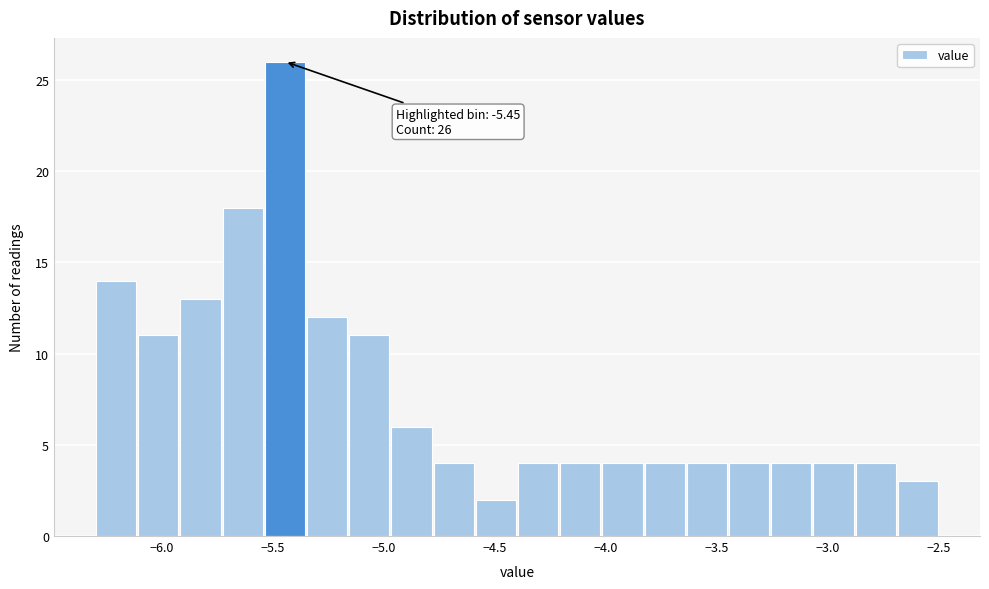

Around what value on the x-axis is the tallest bar? Give the approximate position of its centre, as read against the axis.

-5.45